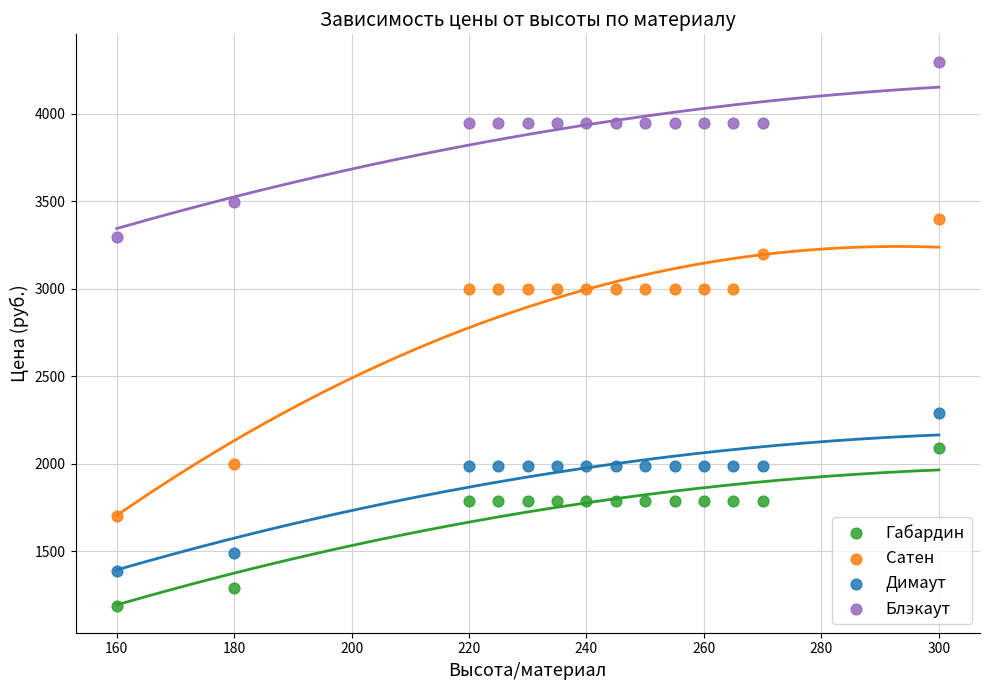

In the Сатен series, what Y value is closest to 2549?

2999